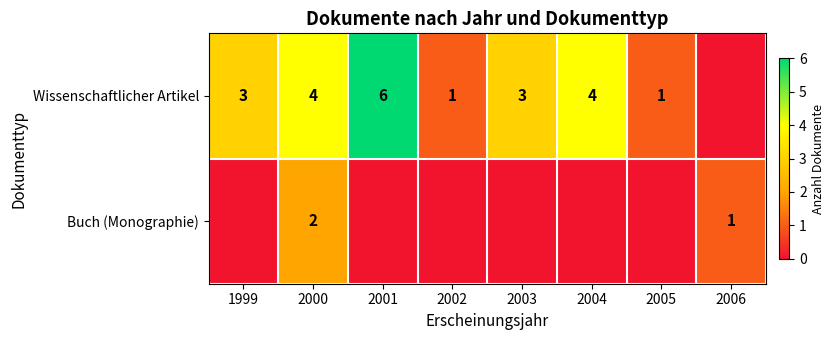

The Buch (Monographie) series shows 1 at 2000. True or false?

False